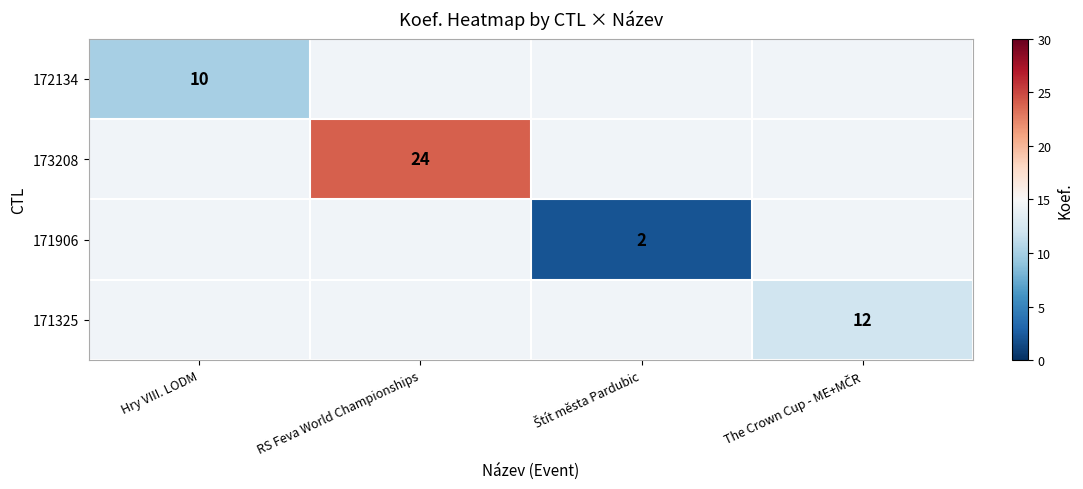

Which category has the highest value across all series?

RS Feva World Championships